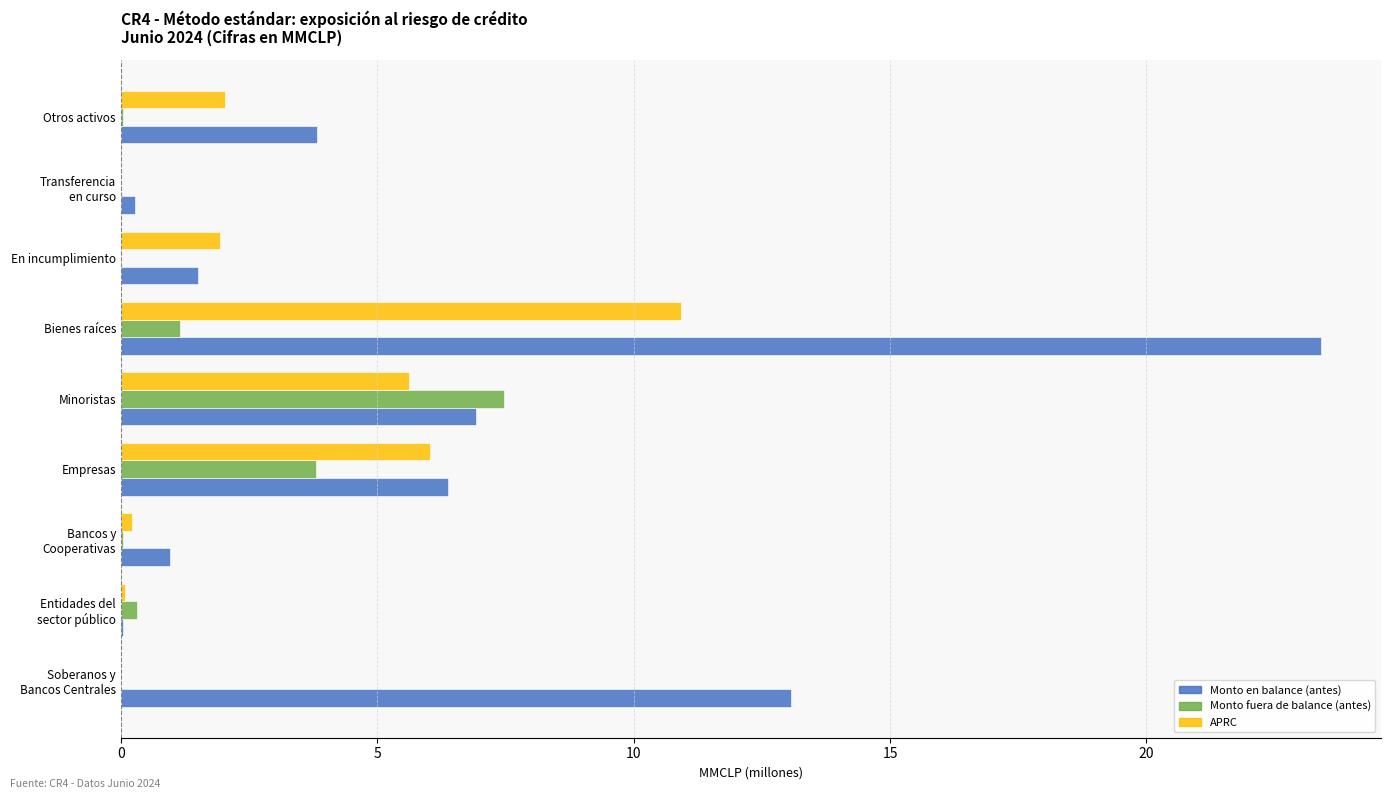

What is the sum of all Monto fuera de balance (antes) values?

12.8